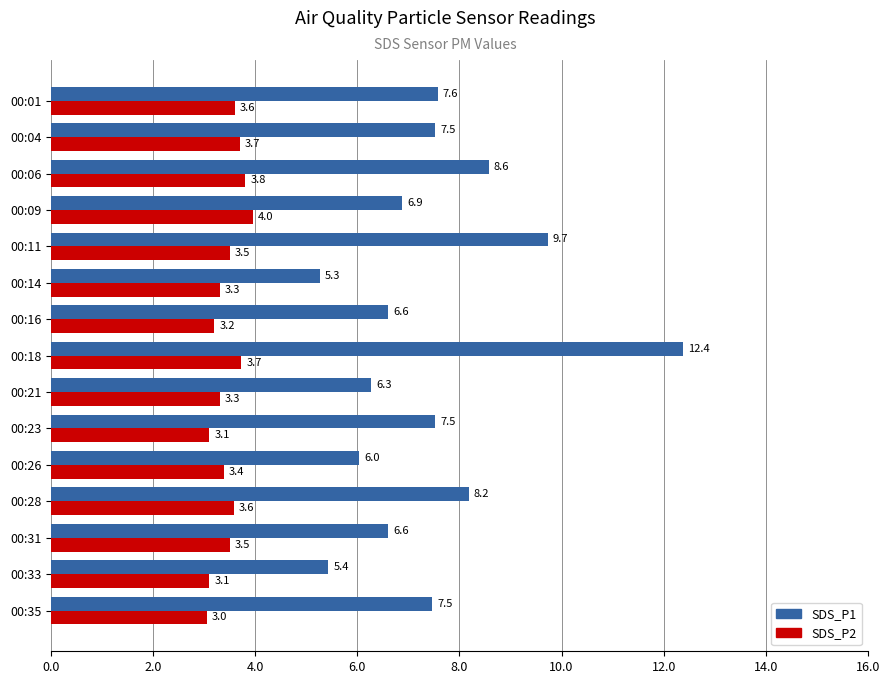

At which label does SDS_P2 reach its peak?

00:09